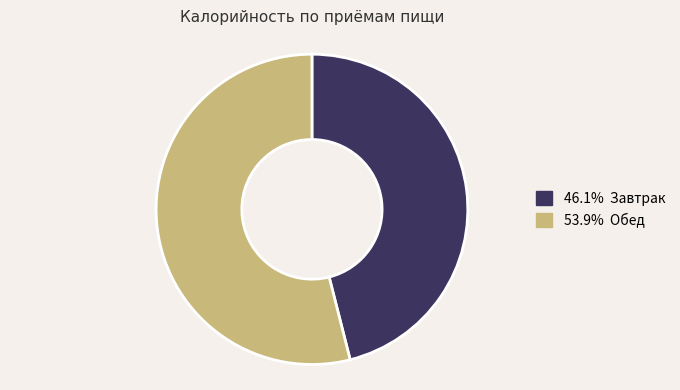

Is there a majority slice in this chart?

Yes